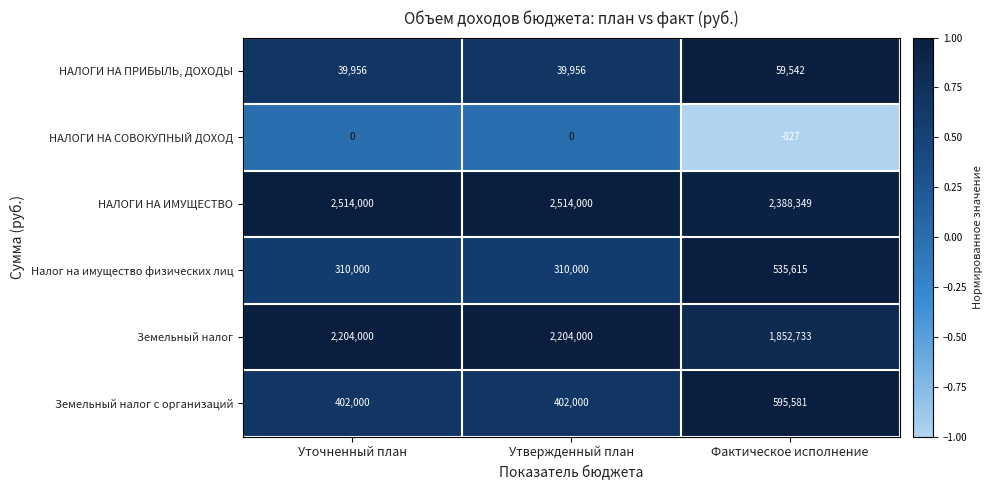

Which series changed the most between Утвержденный план and Фактическое исполнение?

Земельный налог